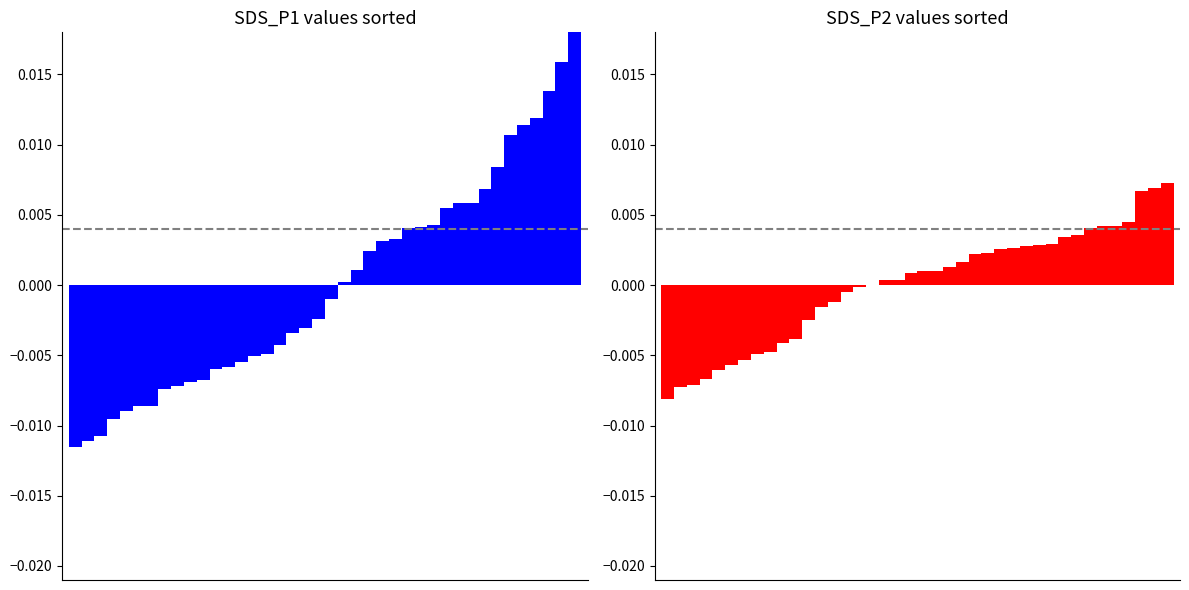

Which series changed the most between 15 and 28?

SDS_P1